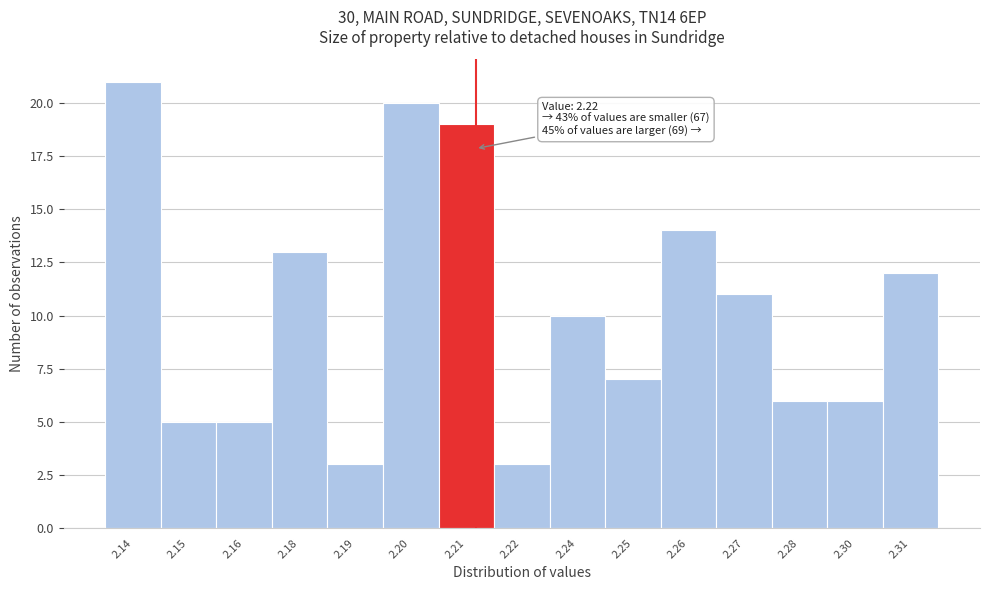

Reading left to right, extract all data points from this chart.

21	5	5	13	3	20	19	3	10	7	14	11	6	6	12